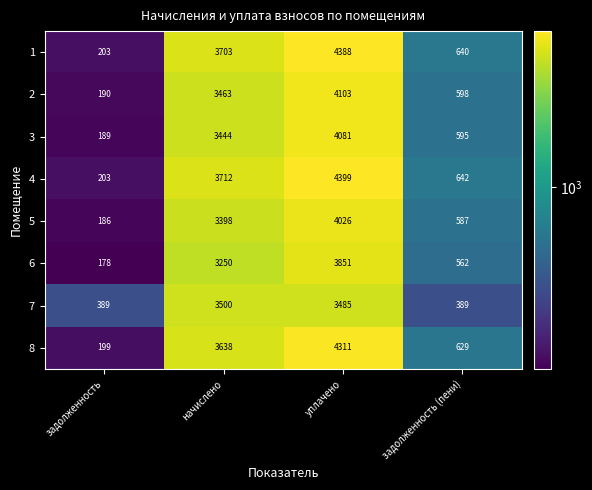

At which category is the sum across all series the highest?

уплачено